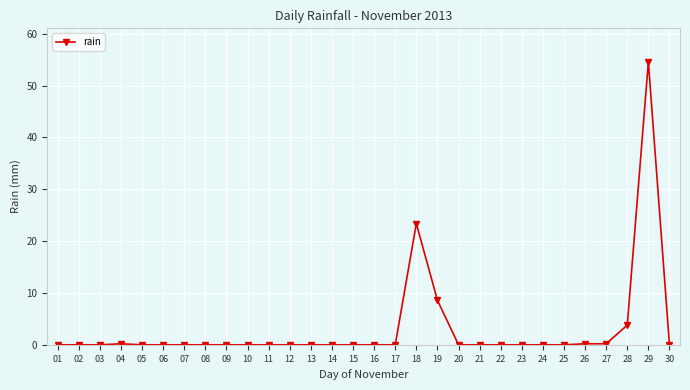

What is the sum of the values at 29 and 30?

54.6